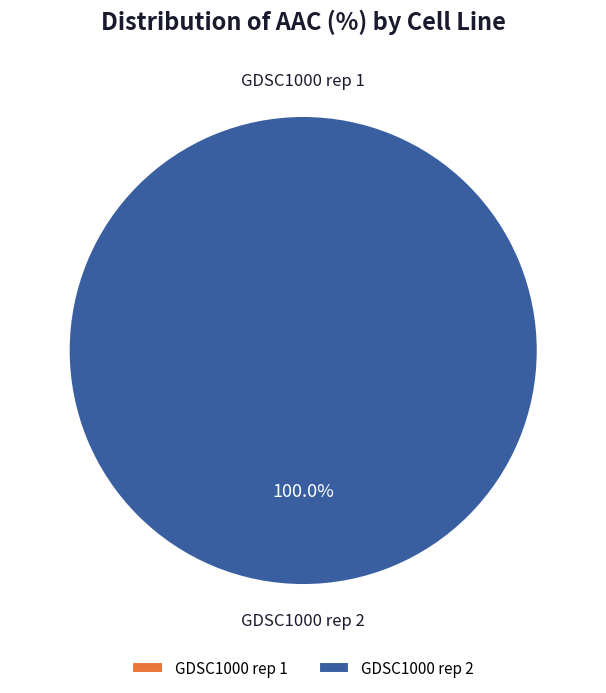

The GDSC1000 rep 1 slice represents 0% of the pie. True or false?

True